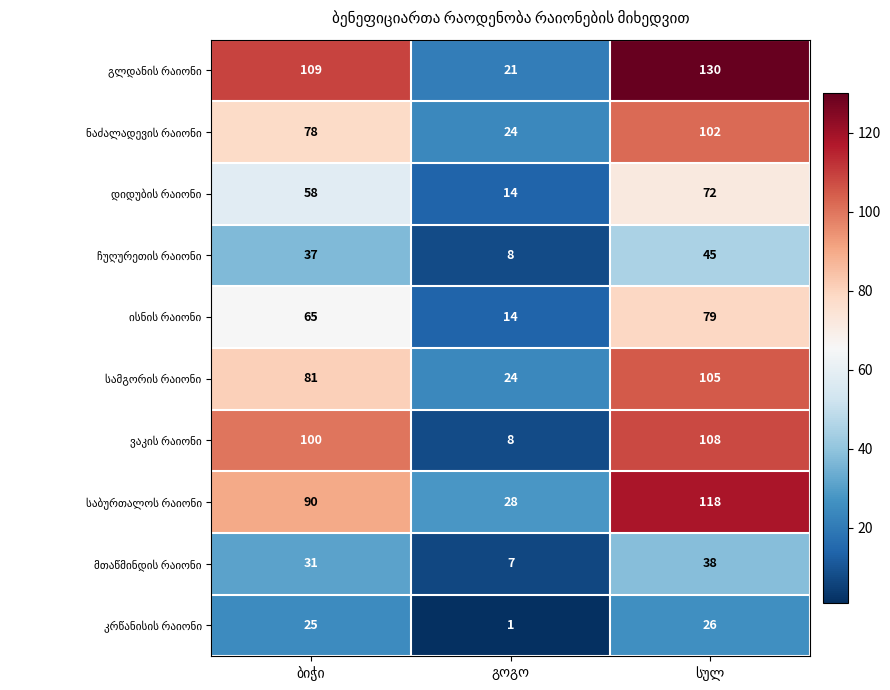

What is the maximum value shown in the chart?

130